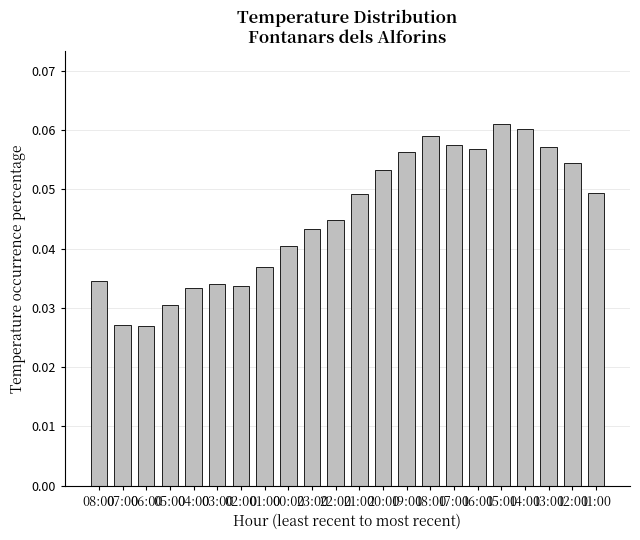

The value at 20:00 is 0.0. True or false?

False